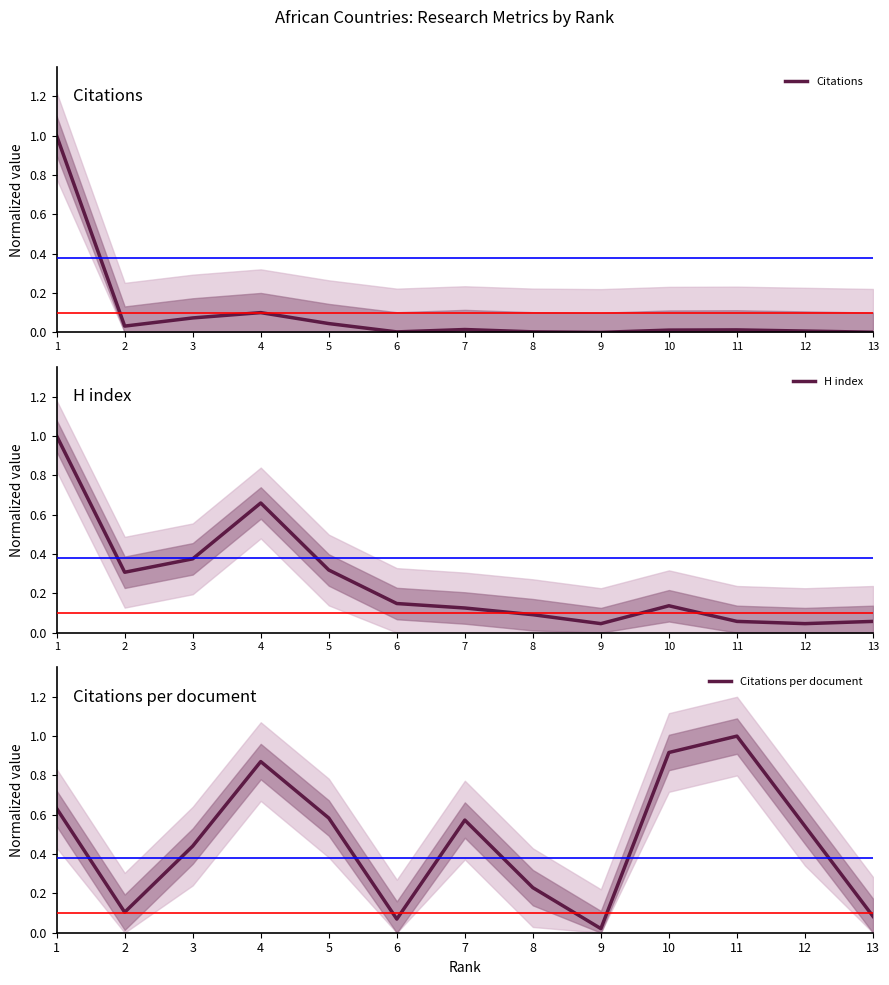

How many data points does each series have?

13